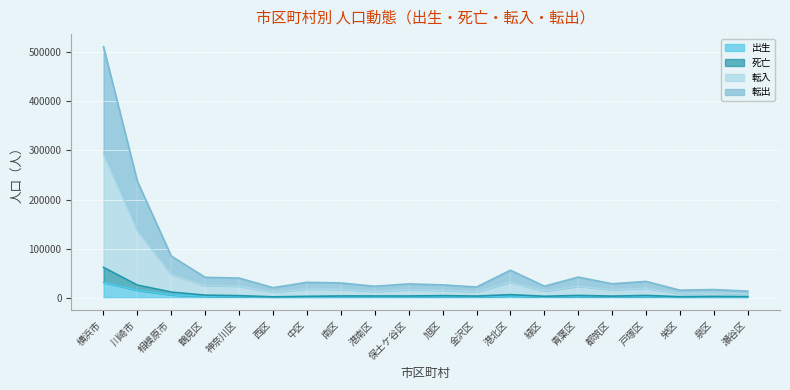

True or false: 転入 and 出生 cross at least once.

False